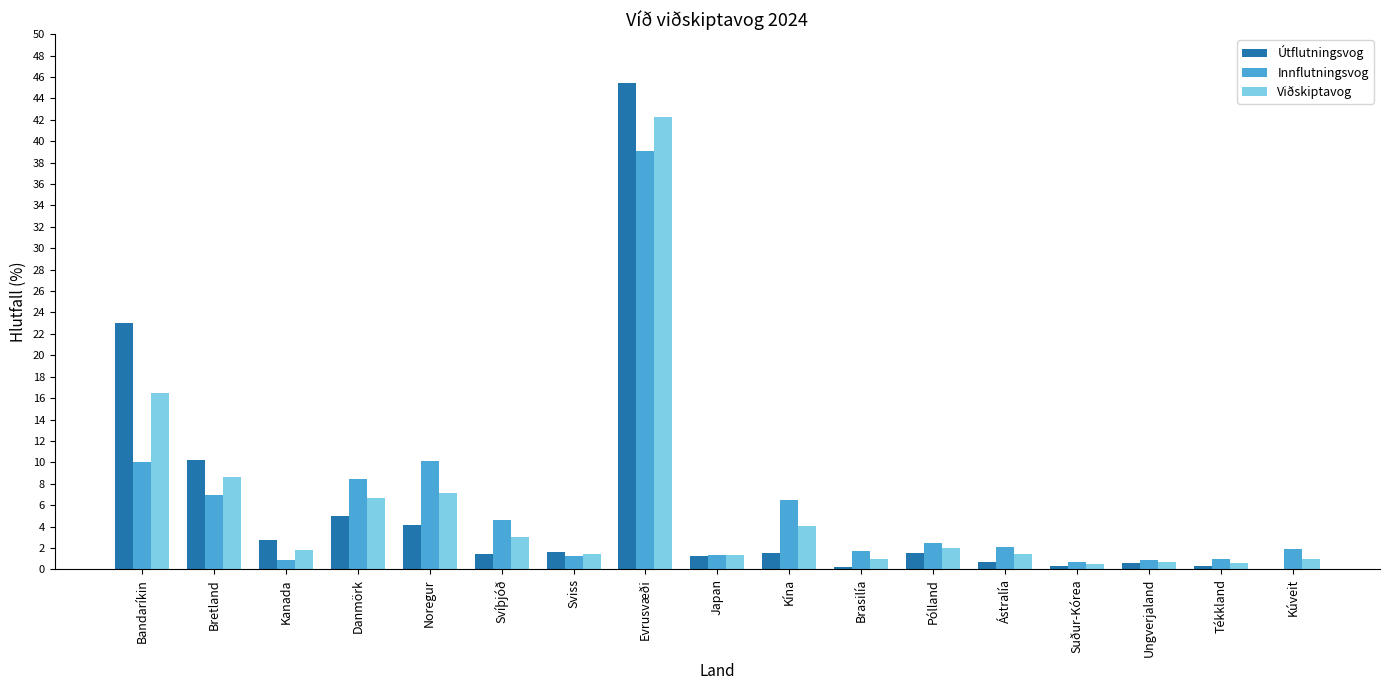

At which category is the sum across all series the highest?

Evrusvæði